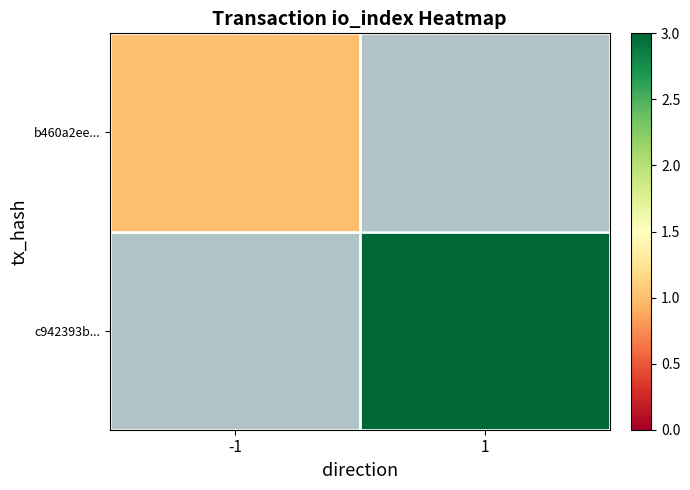

Rank the series at 1 from lowest to highest value.

b460a2ee..., c942393b...